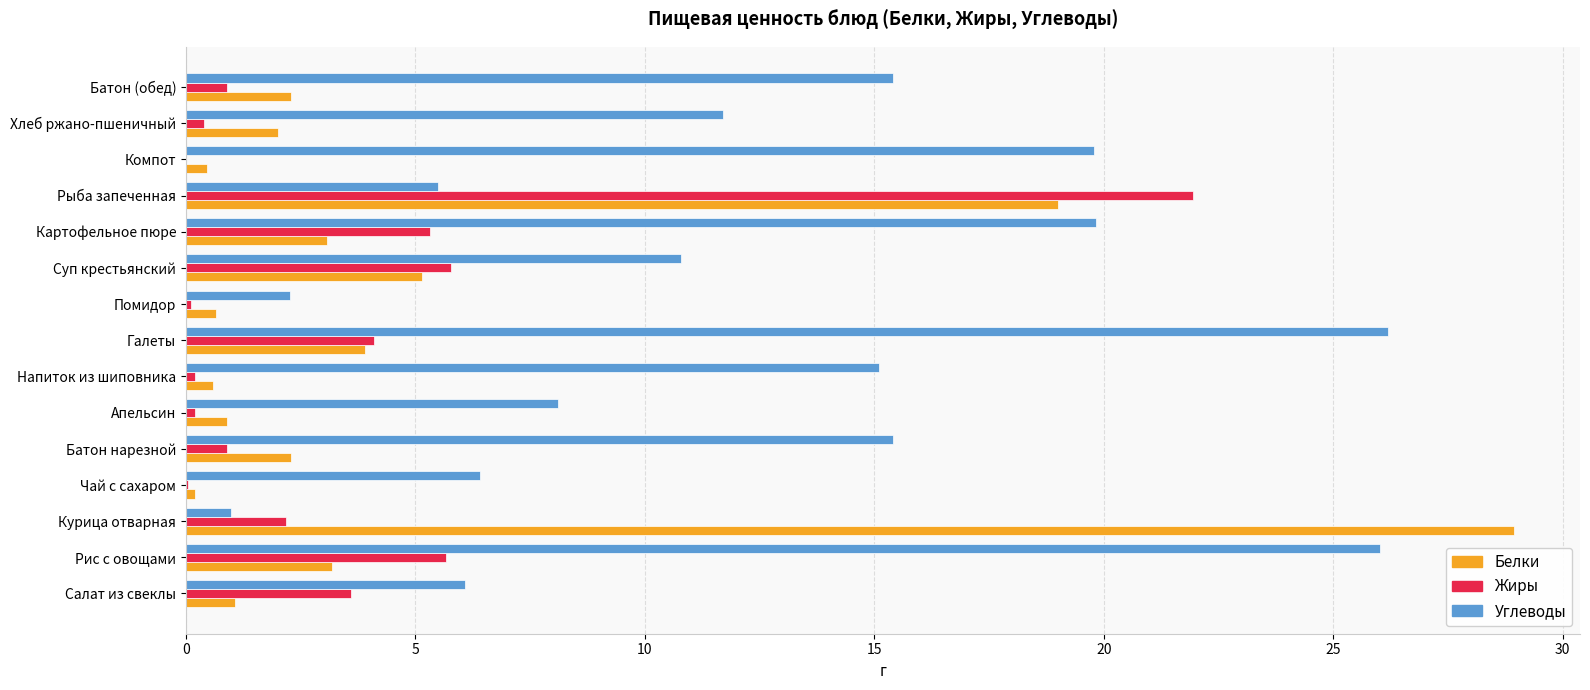

Between Салат из свеклы and Компот, which series saw the biggest shift?

Углеводы